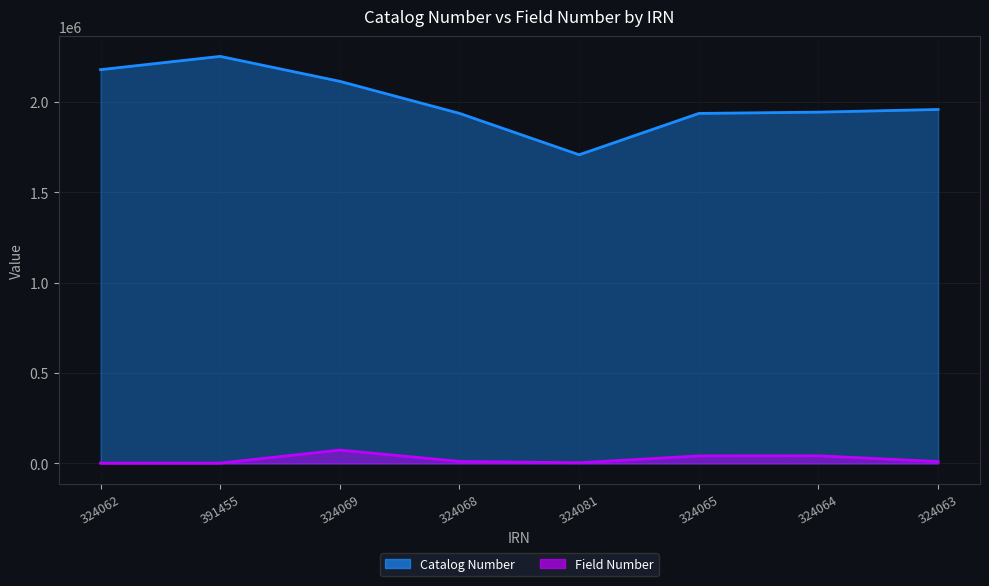

Reading right to left, list all the values displayed in this chart.

Catalog Number: 1958290	1943507	1936297	1707646	1936673	2113939	2252007	2178561
Field Number: 10109	41983	41396	3583	10975	73647	1705	1528